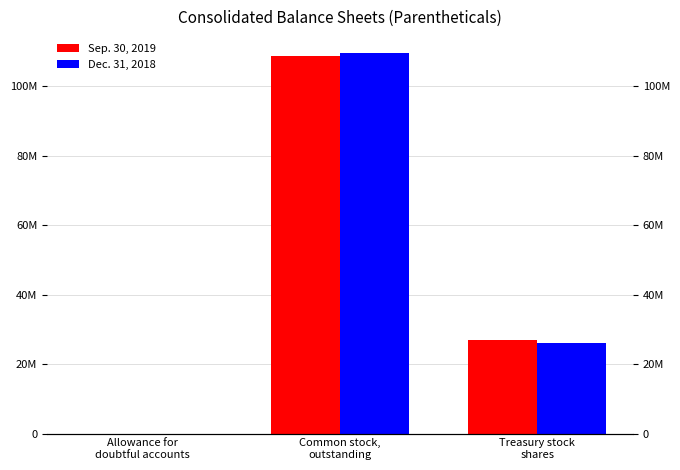

What is the total value across all series at Treasury stock
shares?

52900000